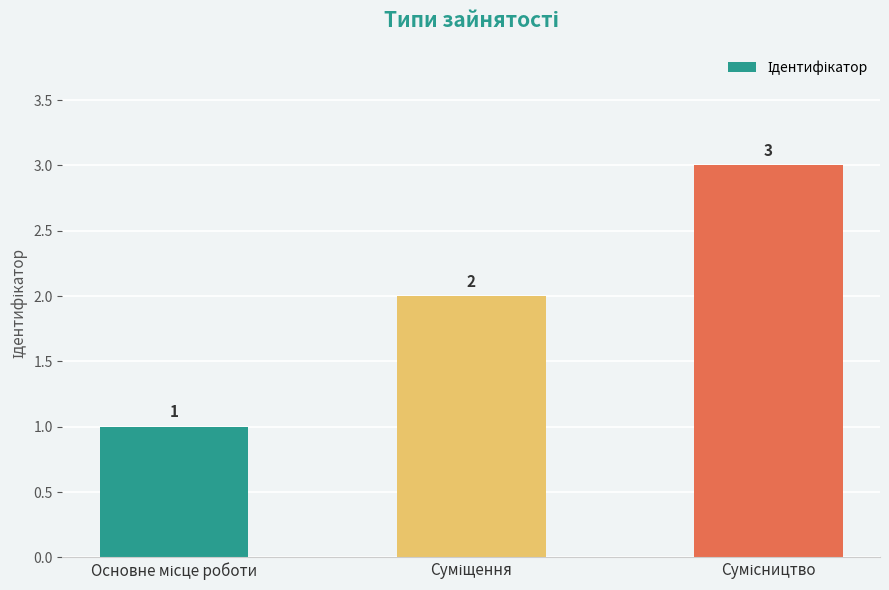

Count the values in the range 1 to 3.

3